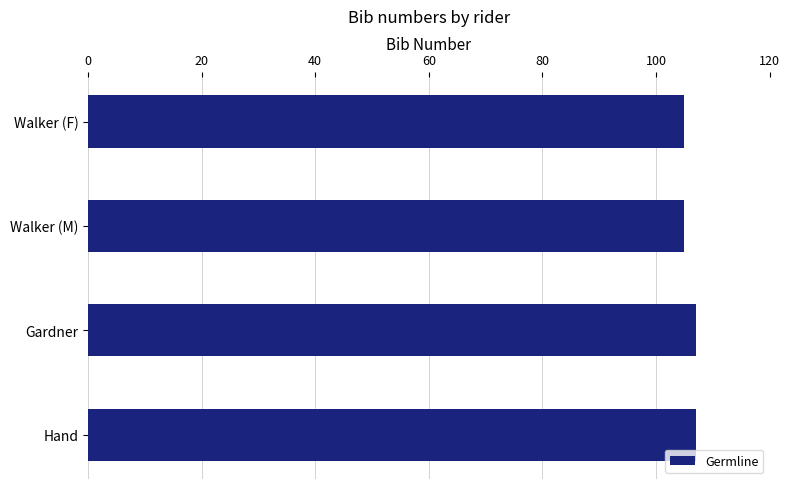

What position from the top is Hand?

4